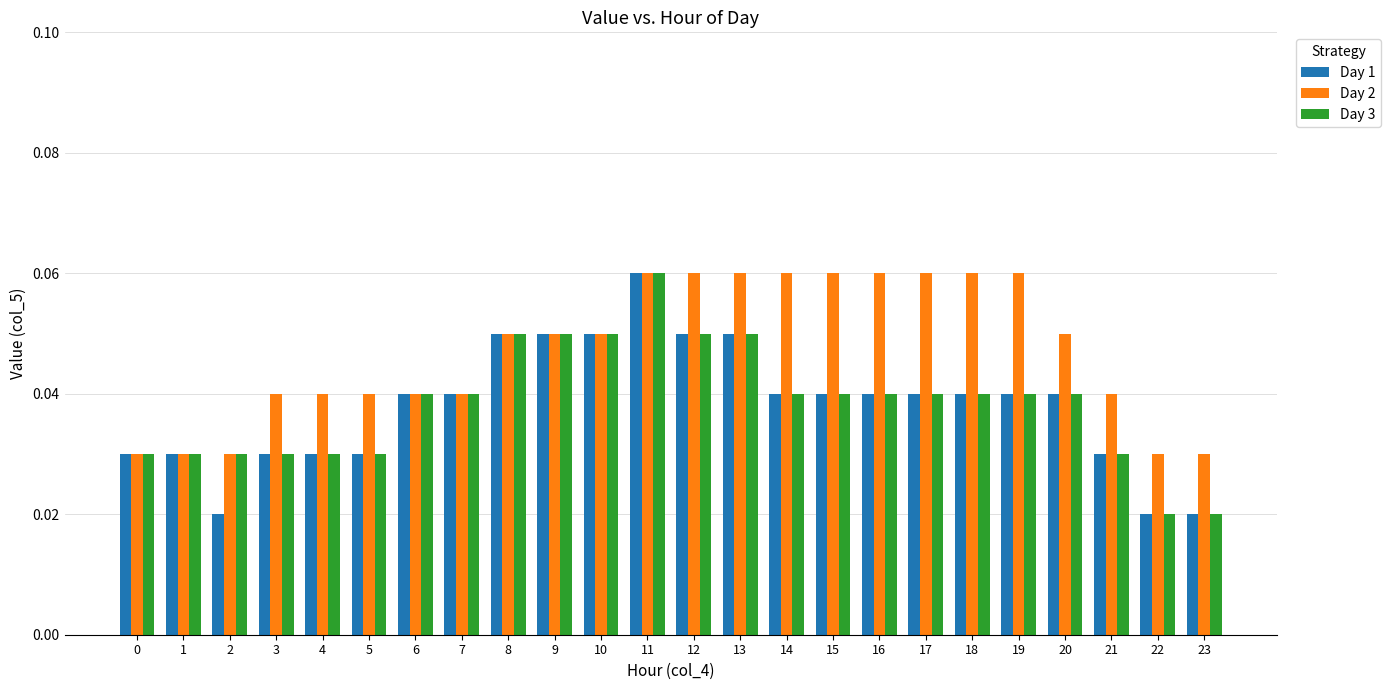

Between 0 and 12, which series saw the biggest shift?

Day 2